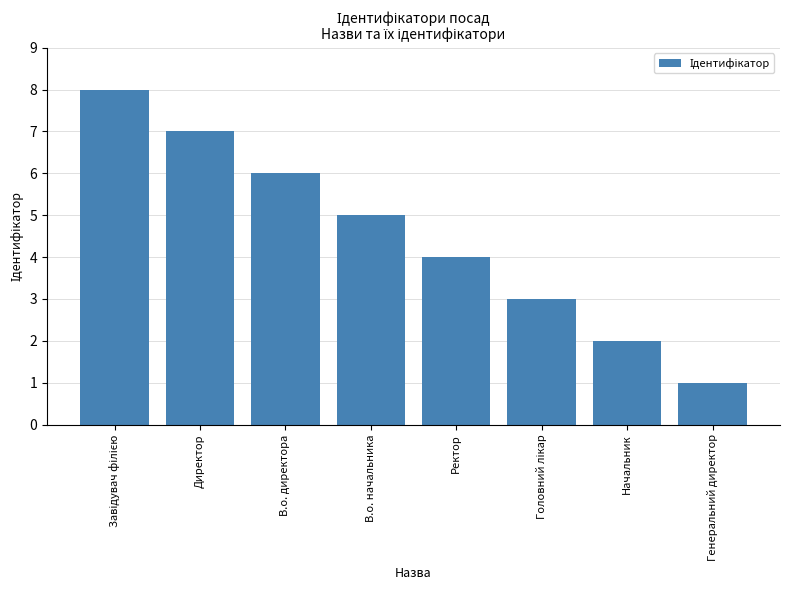

What is the difference between the second highest and second lowest values?

5